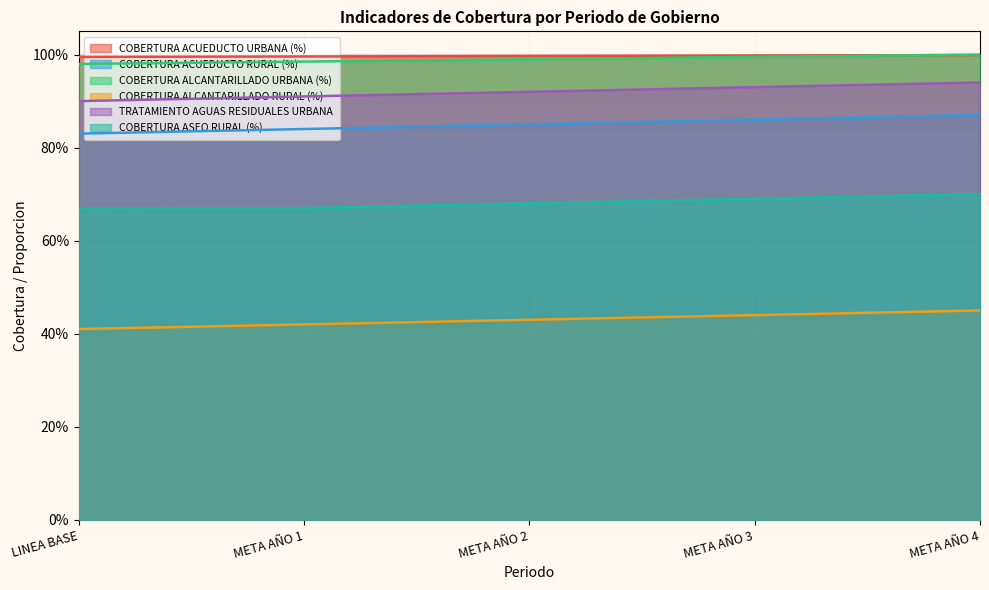

Reading left to right, what are all the values shown in this chart?

COBERTURA ACUEDUCTO URBANA (%): LINEA BASE=1.0	META AÑO 1=1.0	META AÑO 2=1.0	META AÑO 3=1.0	META AÑO 4=1.0
COBERTURA ACUEDUCTO RURAL (%): LINEA BASE=0.8	META AÑO 1=0.8	META AÑO 2=0.8	META AÑO 3=0.9	META AÑO 4=0.9
COBERTURA ALCANTARILLADO URBANA (%): LINEA BASE=1.0	META AÑO 1=1.0	META AÑO 2=1.0	META AÑO 3=1.0	META AÑO 4=1.0
COBERTURA ALCANTARILLADO RURAL (%): LINEA BASE=0.4	META AÑO 1=0.4	META AÑO 2=0.4	META AÑO 3=0.4	META AÑO 4=0.5
TRATAMIENTO AGUAS RESIDUALES URBANA: LINEA BASE=0.9	META AÑO 1=0.9	META AÑO 2=0.9	META AÑO 3=0.9	META AÑO 4=0.9
COBERTURA ASEO RURAL (%): LINEA BASE=0.7	META AÑO 1=0.7	META AÑO 2=0.7	META AÑO 3=0.7	META AÑO 4=0.7